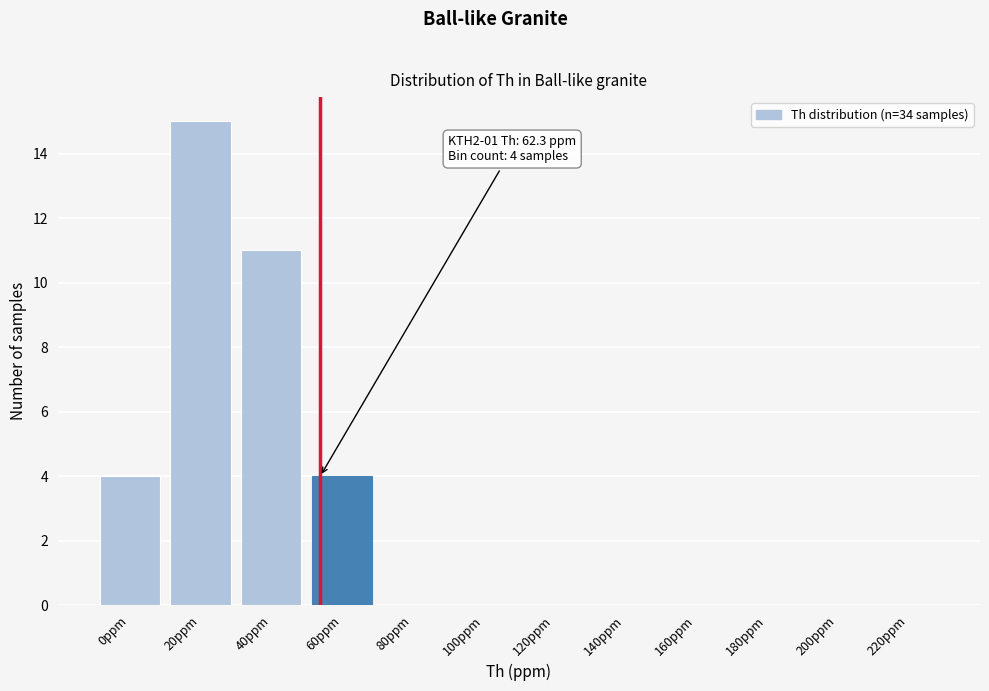

Reading right to left, what are all the values shown in this chart?

220ppm=0	200ppm=0	180ppm=0	160ppm=0	140ppm=0	120ppm=0	100ppm=0	80ppm=0	60ppm=4	40ppm=11	20ppm=15	0ppm=4